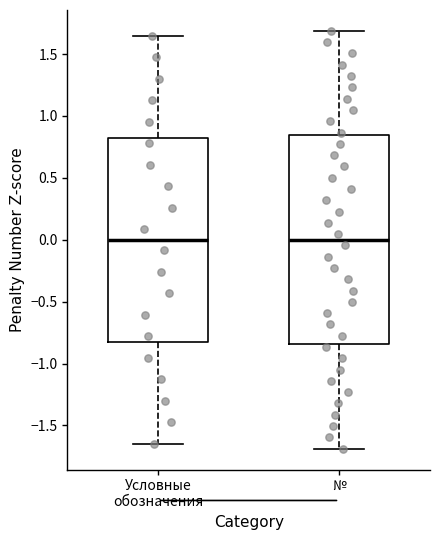

Reading left to right, read every box against the y-axis: the position of its median line, the range the box covers, and the ends of its whiskers. The values are not printed on the chart, so give them approximately, as read against the axis.

Условные обозначения: median 0.00, box -0.80 to 0.80, whiskers -1.65 to 1.65
№: median 0.00, box -0.85 to 0.85, whiskers -1.70 to 1.70